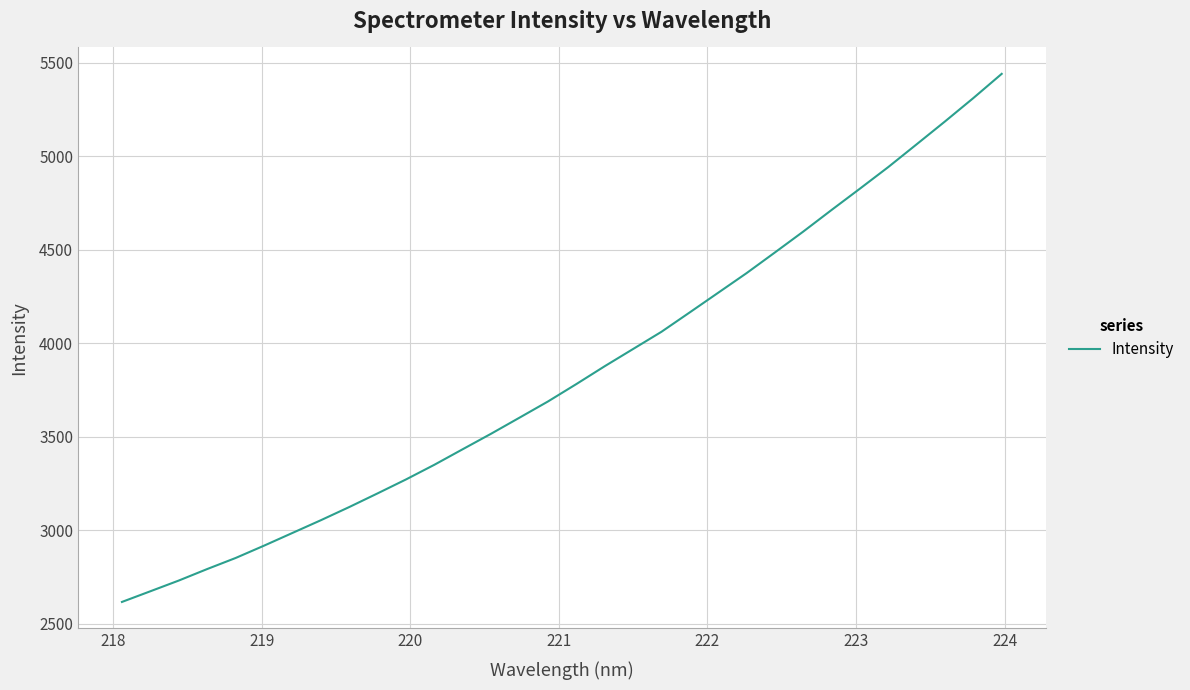

What is the smallest value displayed?

2615.6